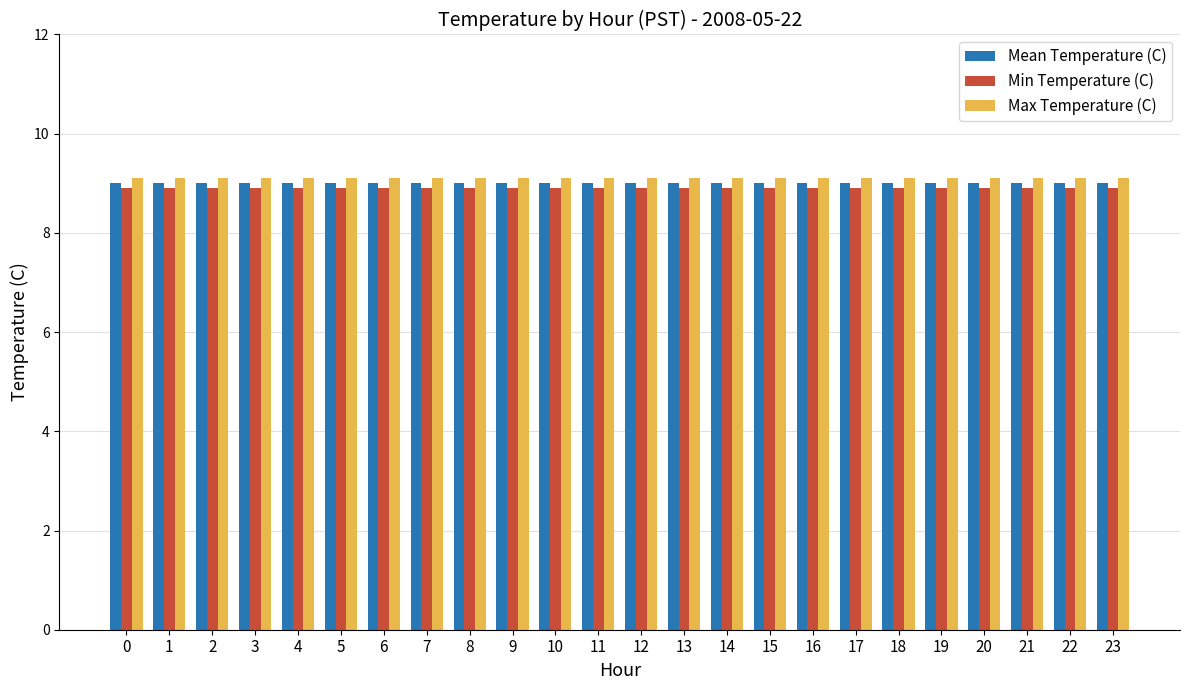

How many bars are there in total?

72